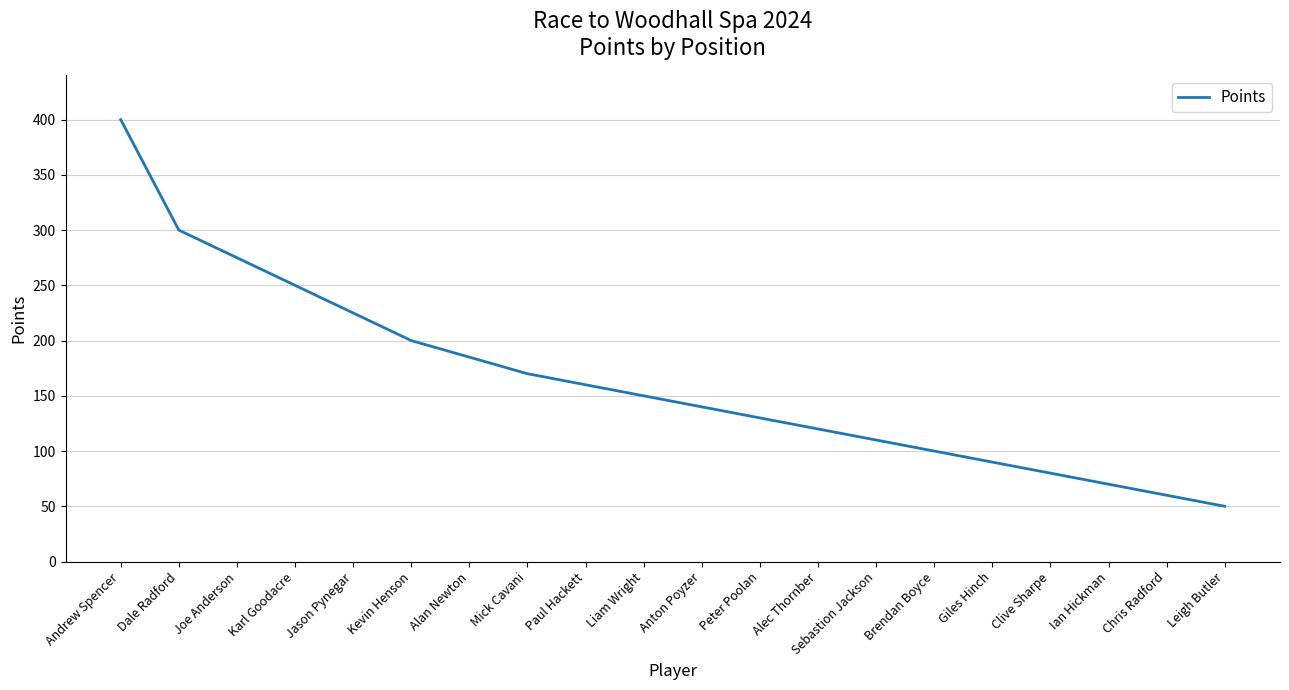

What is the sum of the values at Dale Radford and Sebastion Jackson?

410